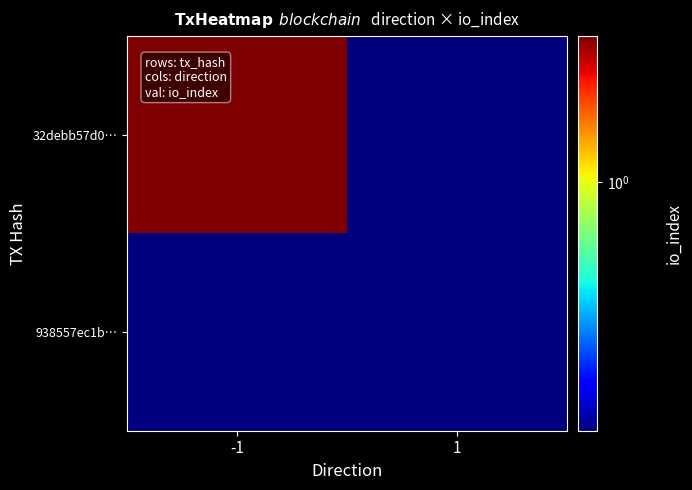

What is the maximum value shown in the chart?

1.5